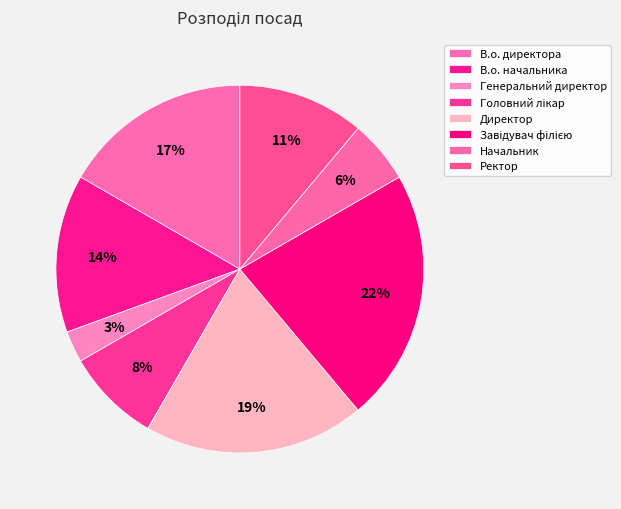

Approximately how many times larger is the value at Начальник compared to Головний лікар?

0.7